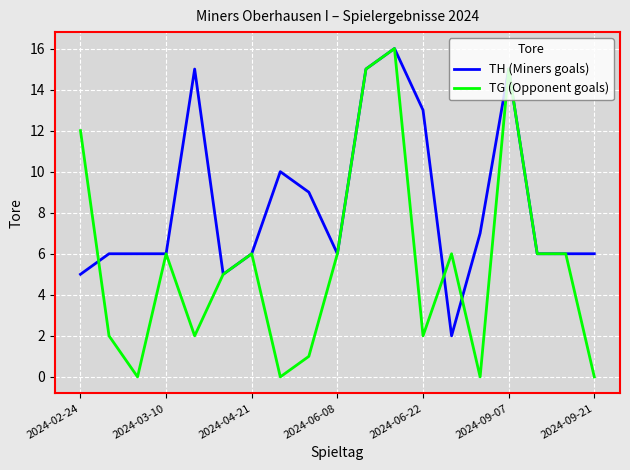

What is the maximum value shown in the chart?

16